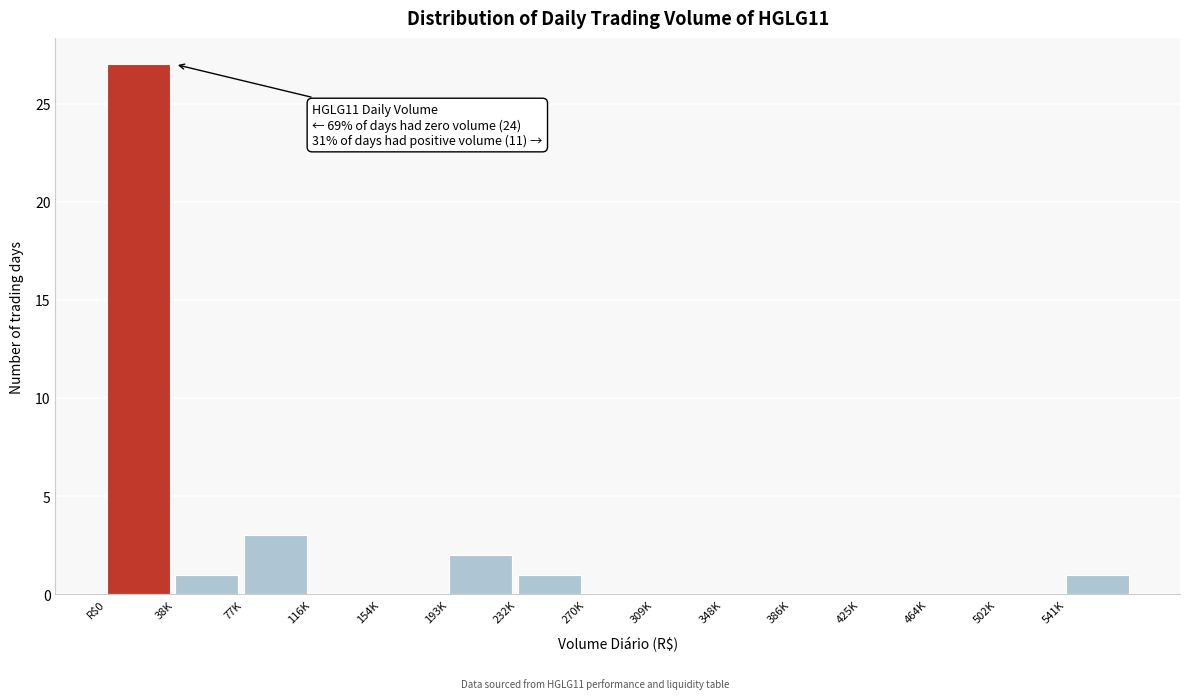

Reading right to left, extract all data points from this chart.

541K=1	502K=0	464K=0	425K=0	386K=0	348K=0	309K=0	270K=0	232K=1	193K=2	154K=0	116K=0	77K=3	38K=1	R$0=27